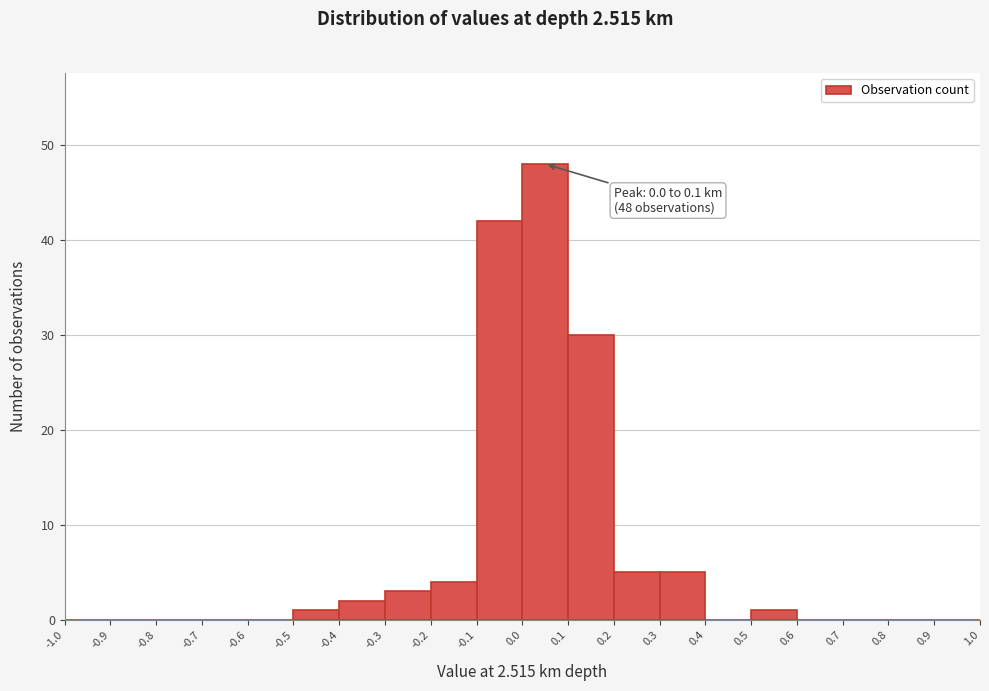

Over which range of the x-axis is the bar tallest?

0.0 to 0.1